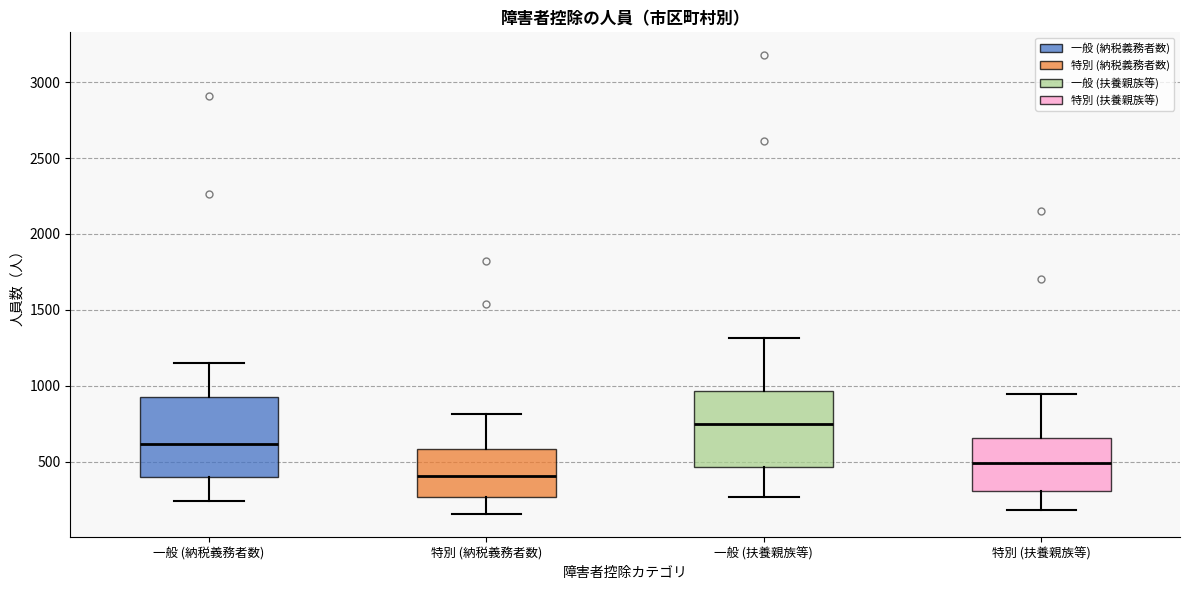

Where does the median line of the box for 特別 (納税義務者数) sit on the y-axis? The values are not printed on the chart, so give them approximately, as read against the axis.

400